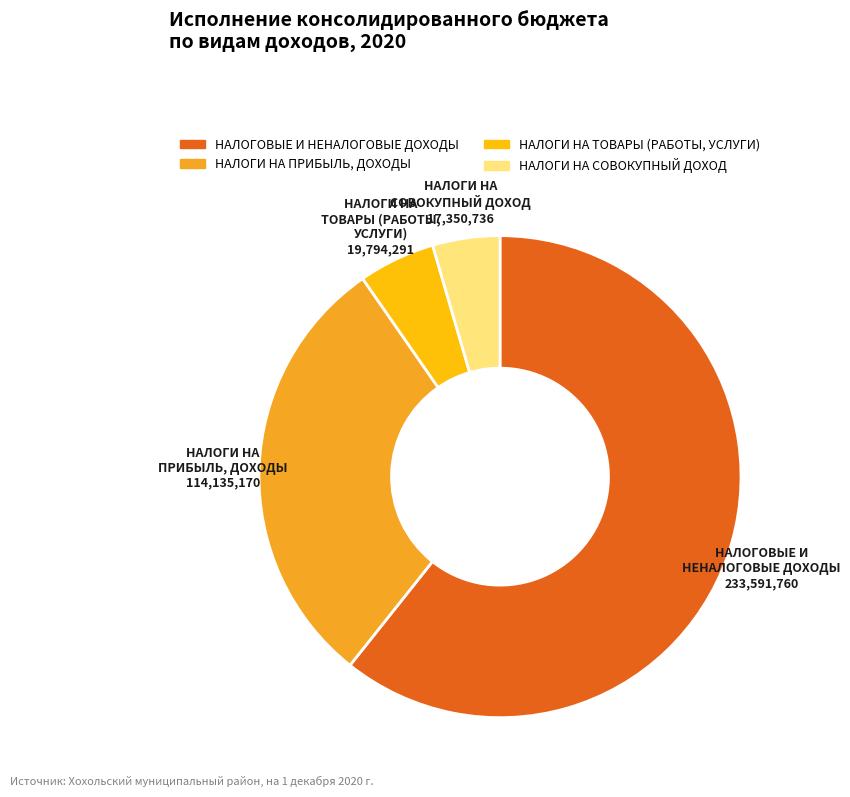

Does any single category account for the majority?

Yes